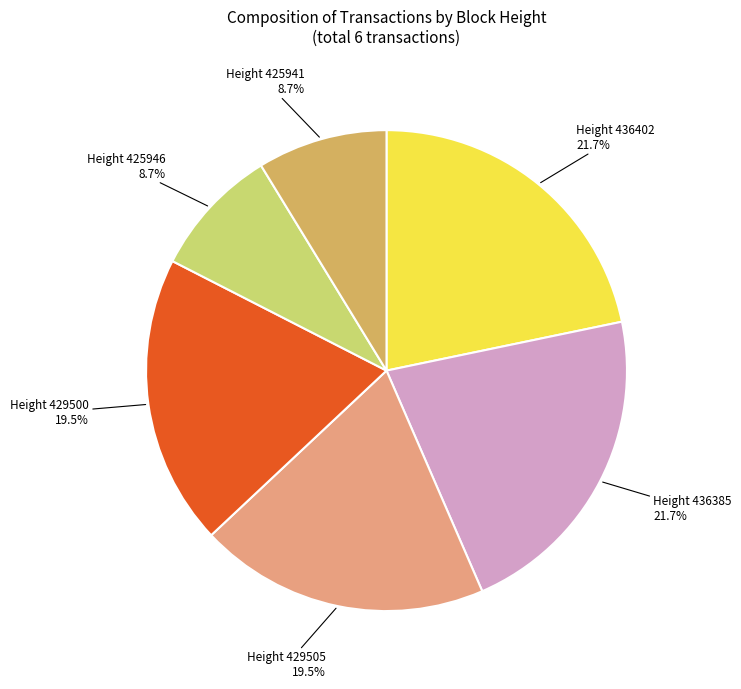

Does any single category account for the majority?

No